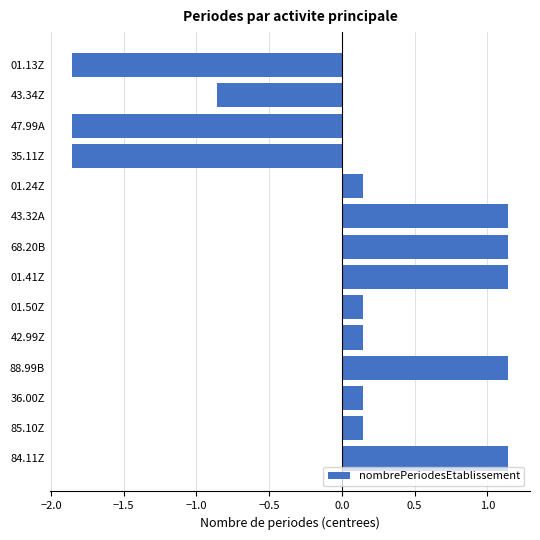

What is the change in value from 88.99B to 43.34Z?

-2.0